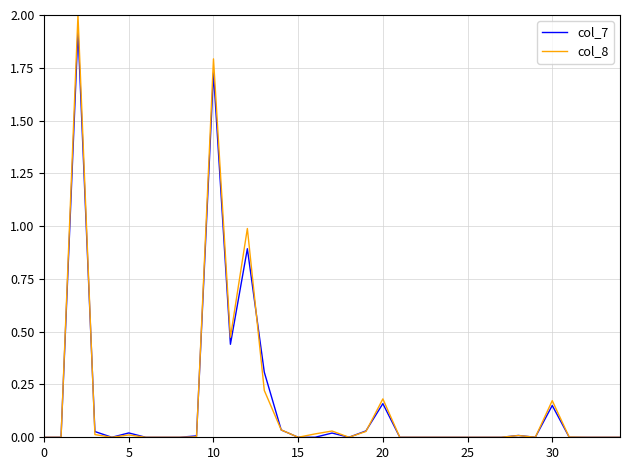

Which series has the largest range (max minus min)?

col_8